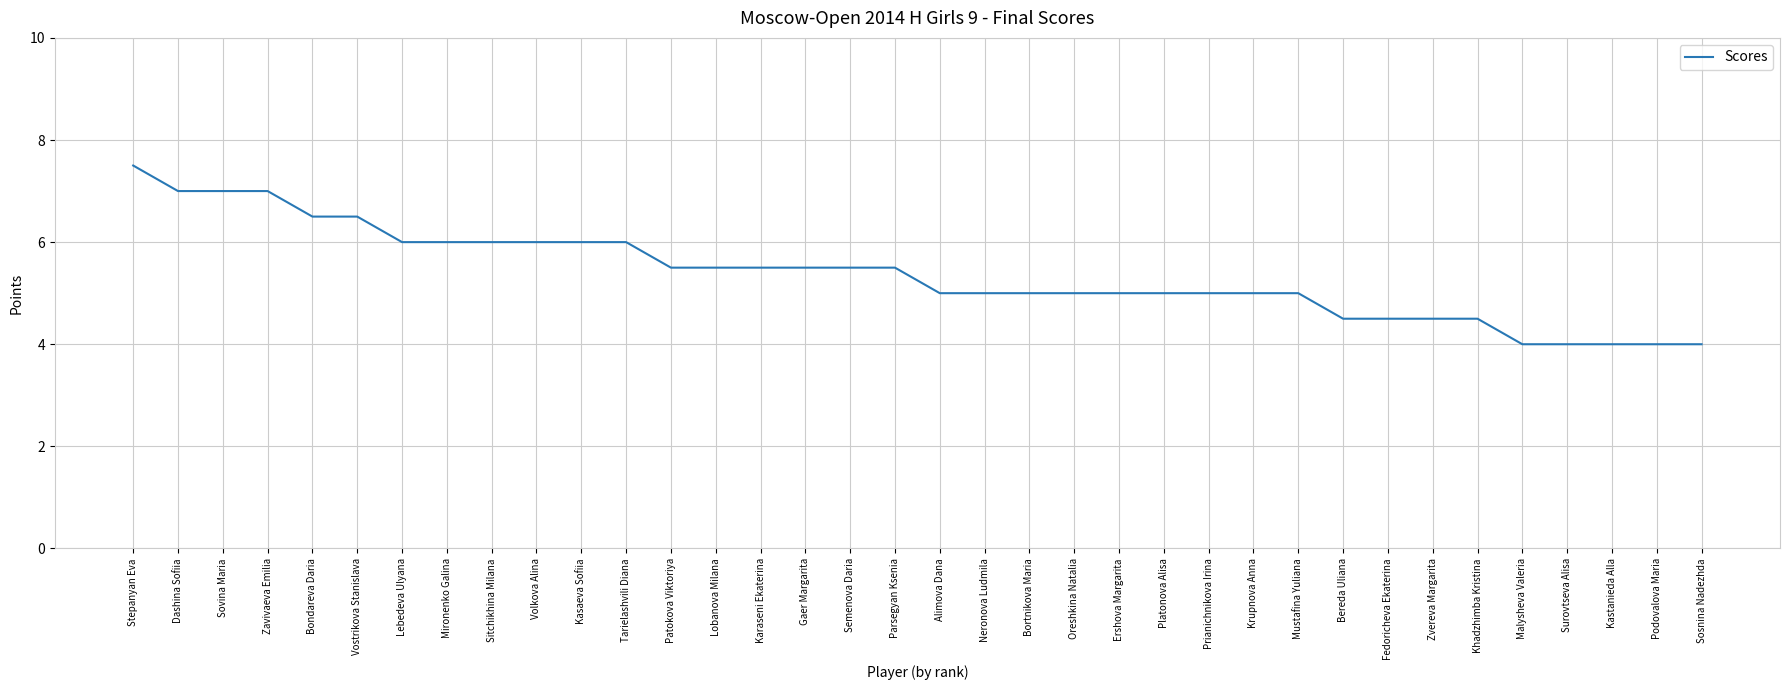

What is the ratio of the value at Ershova Margarita to the value at Stepanyan Eva?

0.7